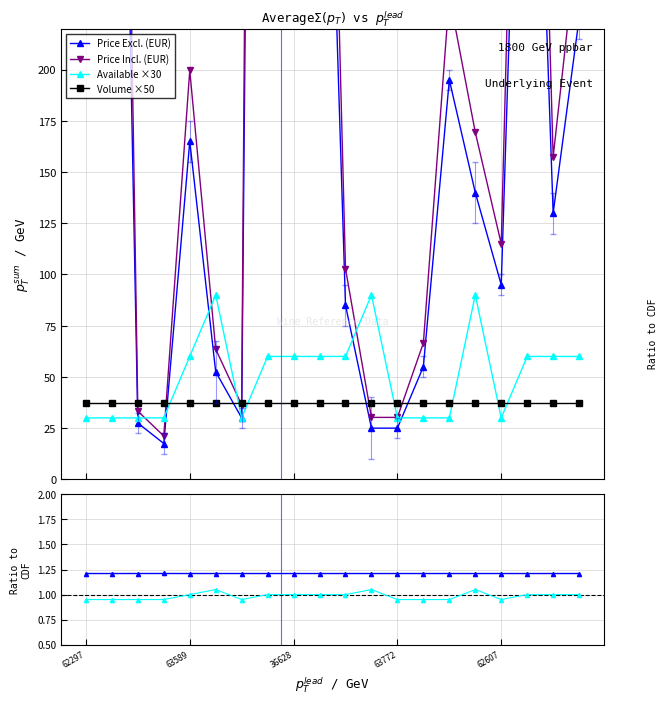

True or false: Available ×30 has more than 0 interior local peaks.

True